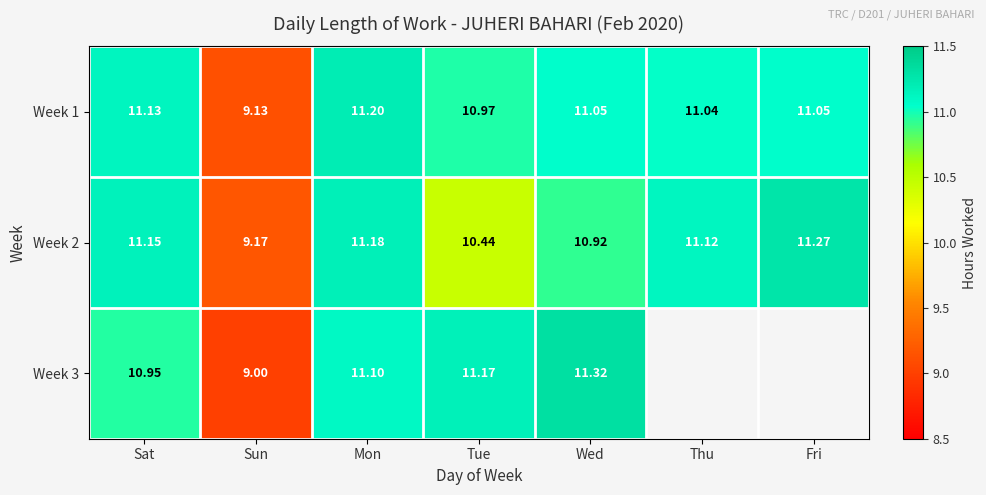

Is the value of Week 3 at Sat greater than the value of Week 2 at Wed?

Yes